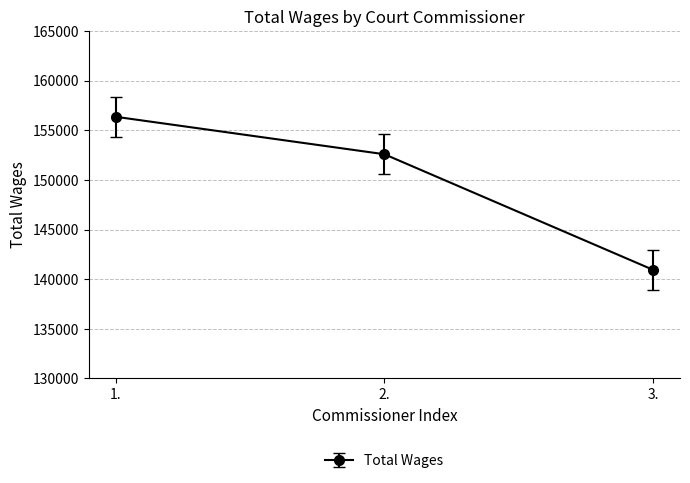

Is this an area chart (filled region under the line)?

No